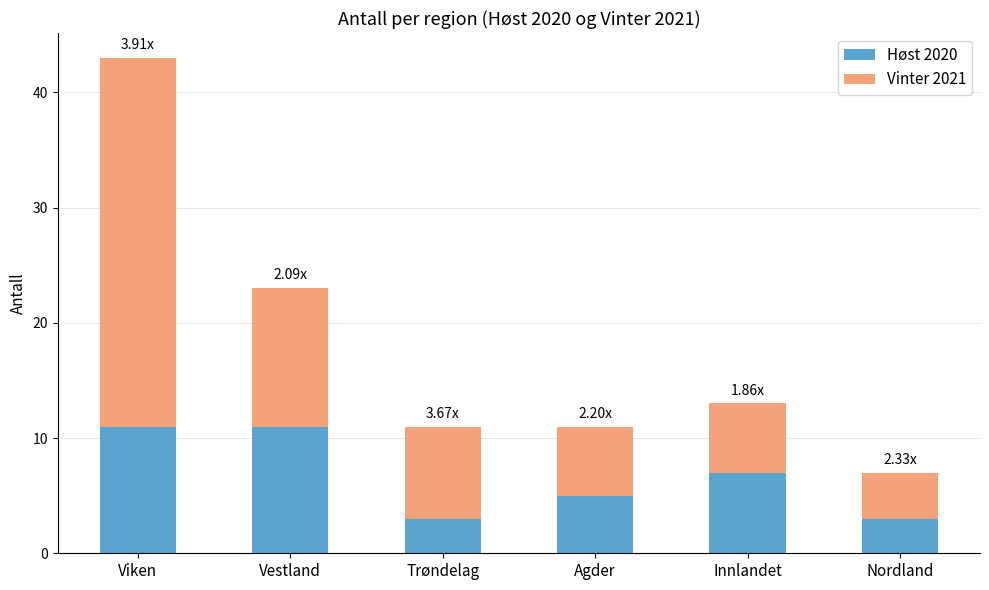

At which category is the sum across all series the highest?

Viken